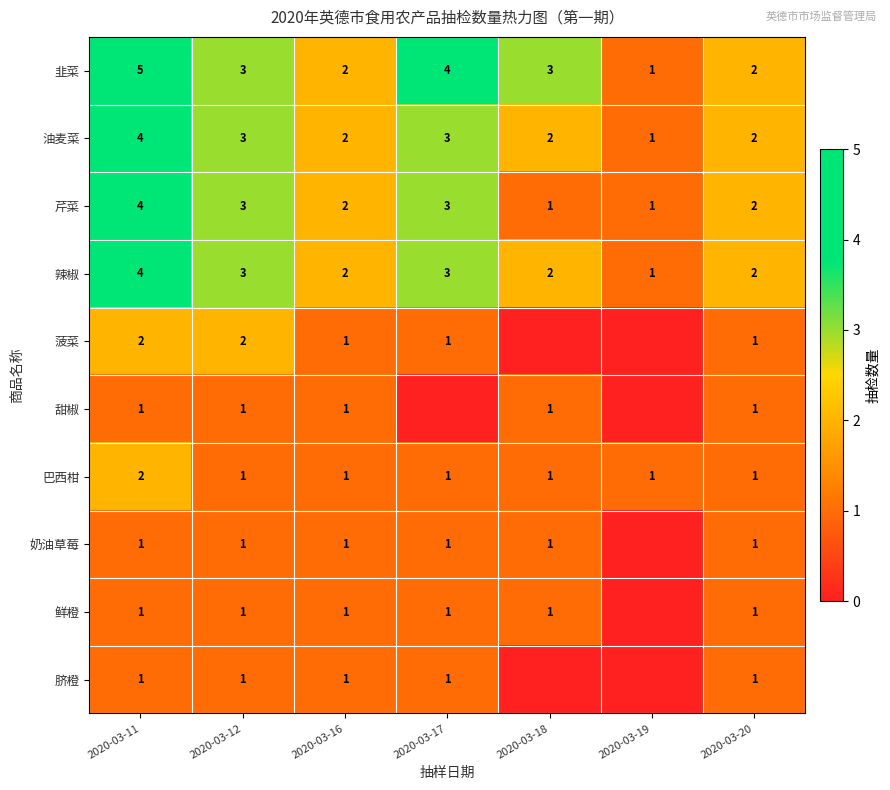

The value of 韭菜 at 2020-03-20 is 3. True or false?

False